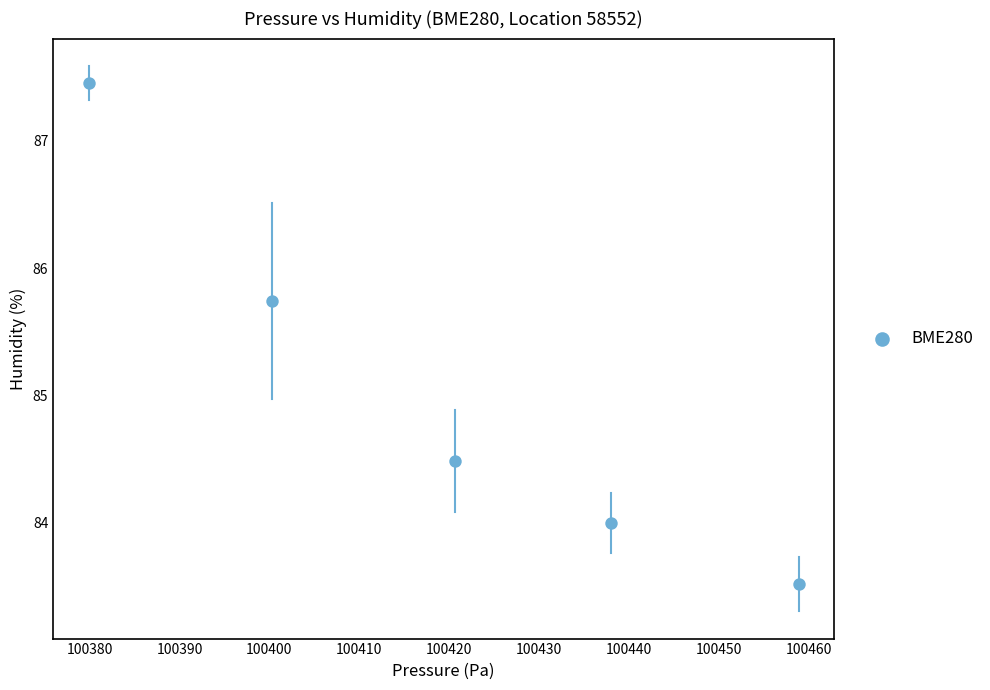

What is the range of Y values (max minus min)?

3.9